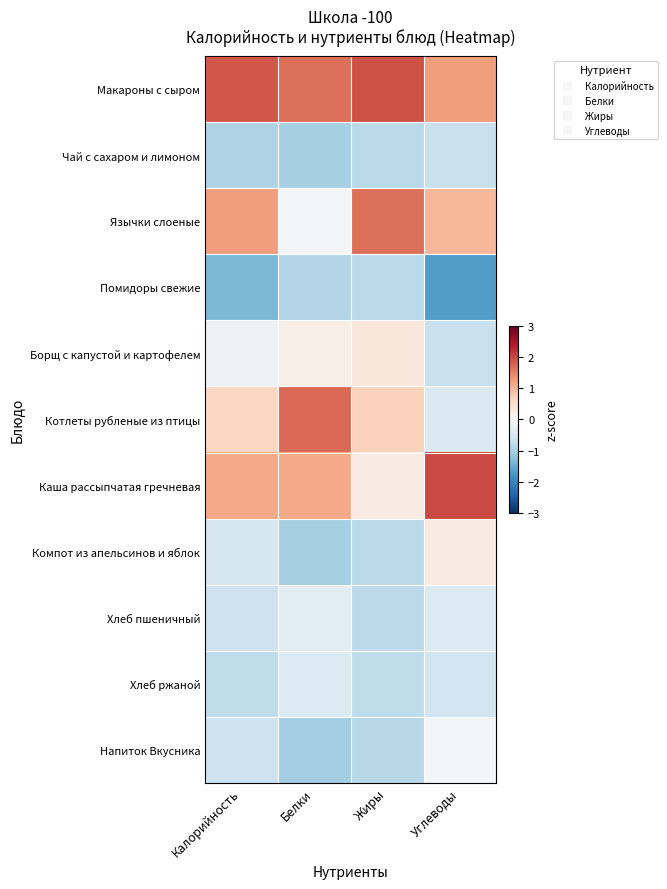

Which category has the highest value across all series?

Углеводы